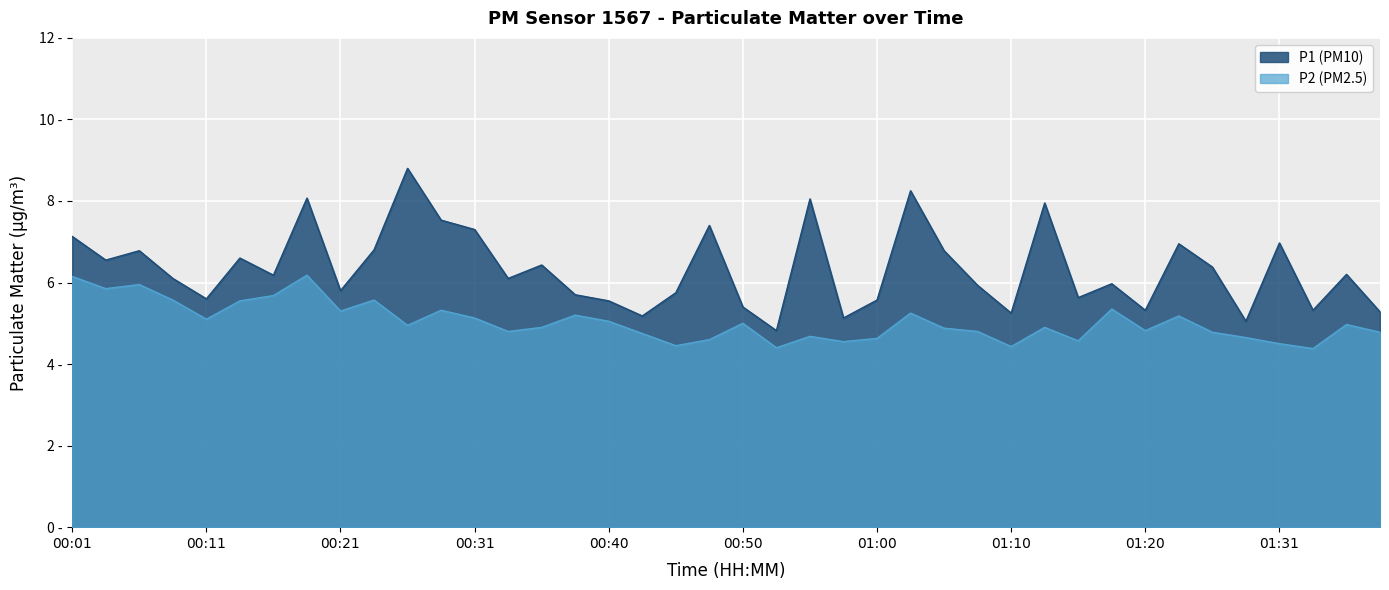

Is it true that P2 equals 4.6 at 00:48?

True